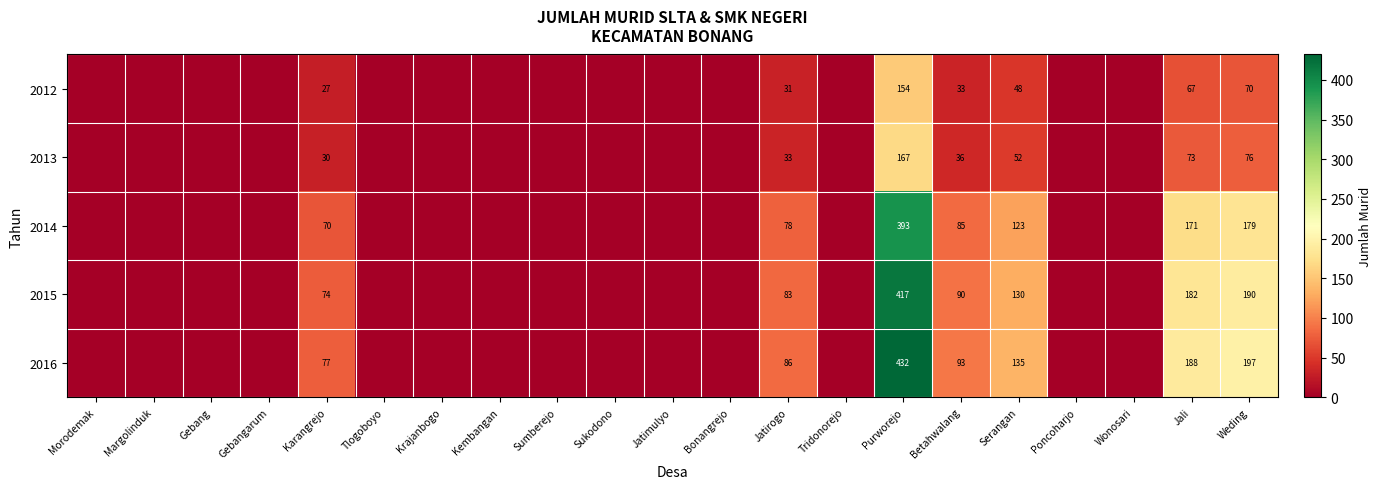

What is the difference between the highest and lowest values at Purworejo?

278